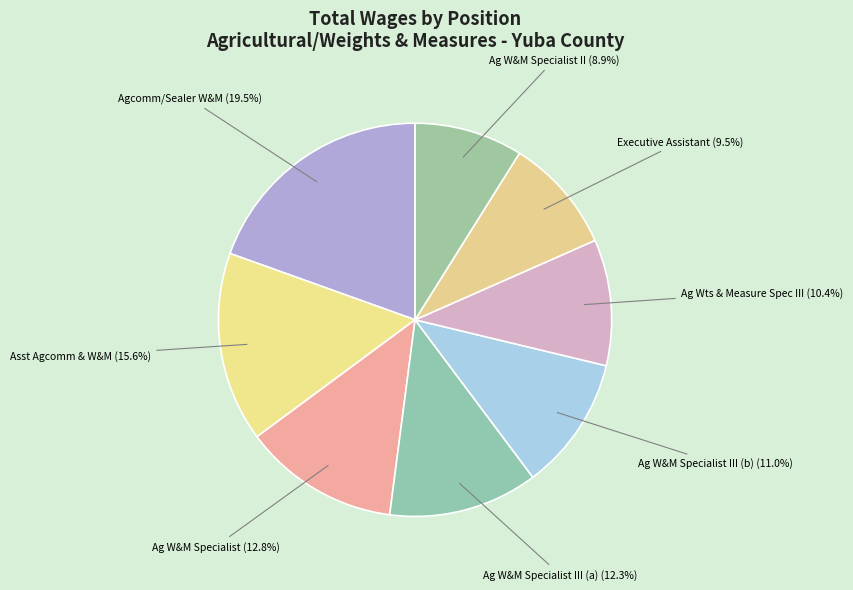

To the nearest percent, what is the difference between the largest and smallest slice percentages?

11%